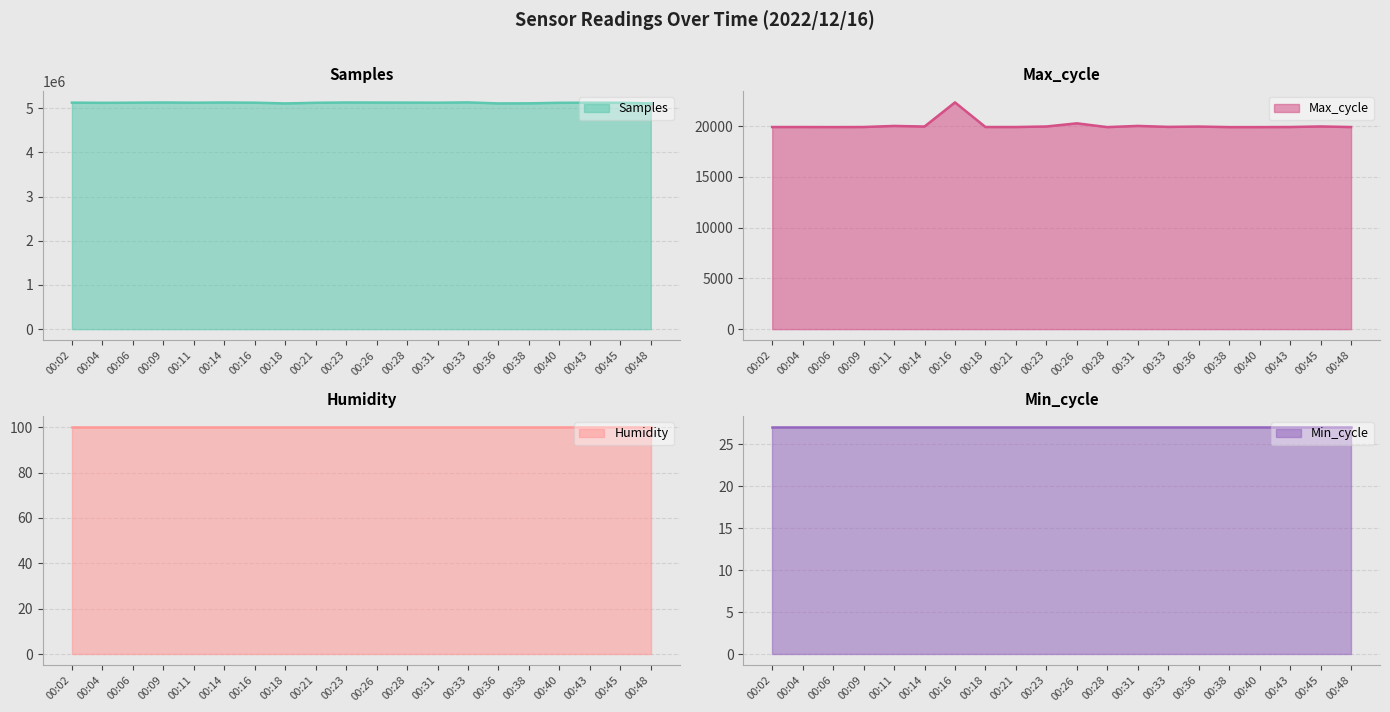

True or false: Samples has more than 0 interior local peaks.

True